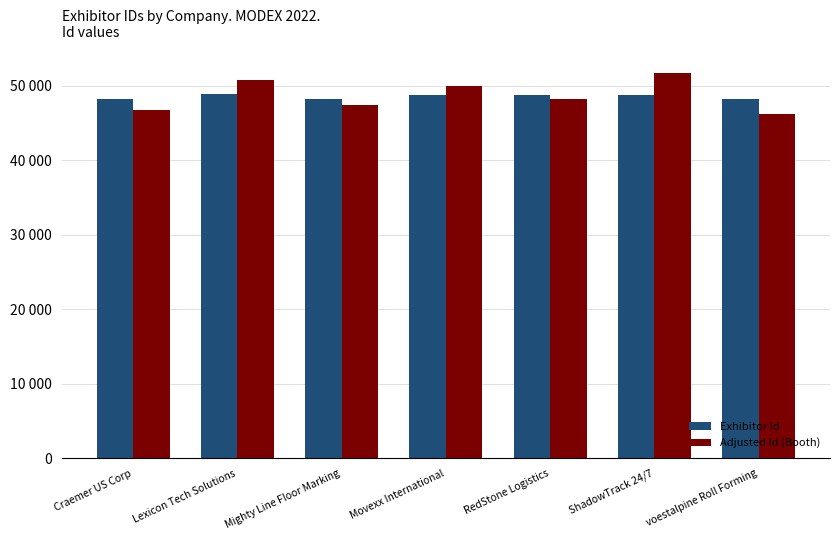

What is the sum of the Exhibitor Id values at Lexicon Tech Solutions and Movexx International?

97528